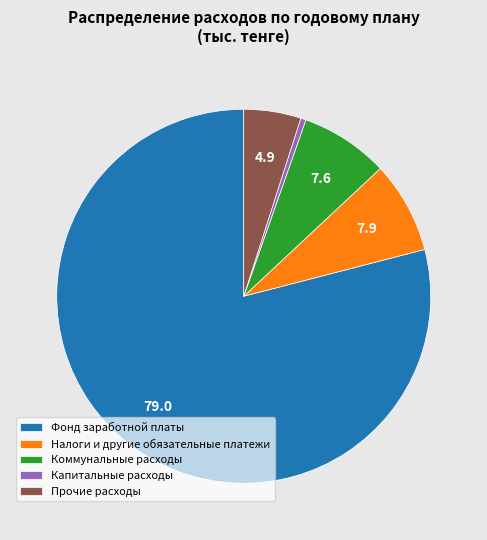

True or false: Капитальные расходы accounts for 0% of the total.

True